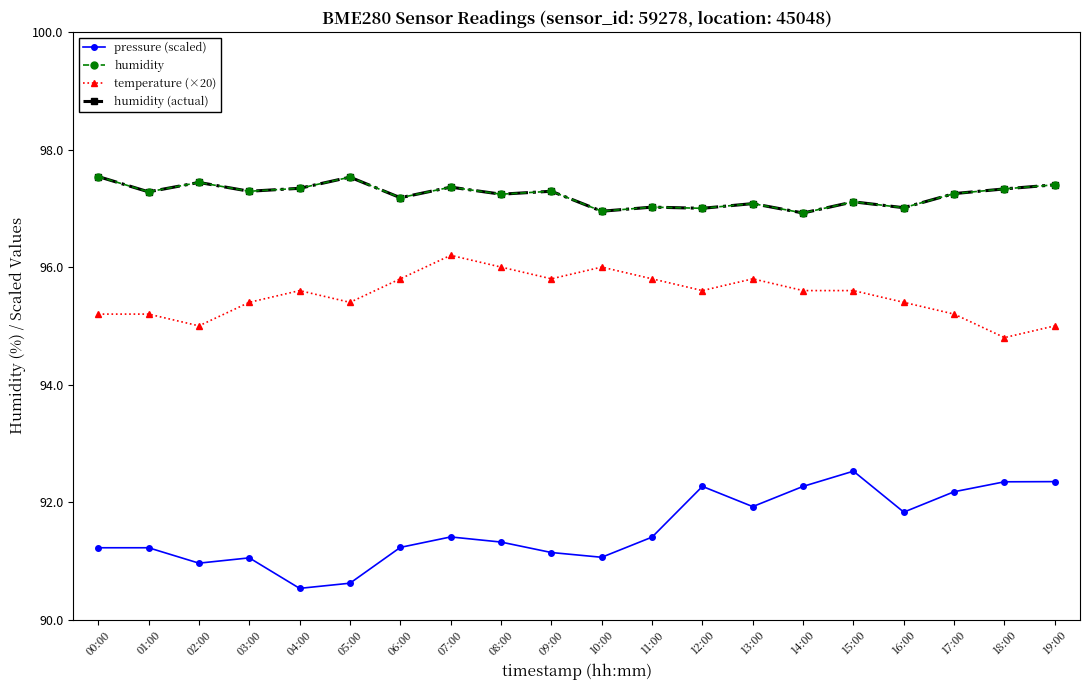

Does the chart have visible grid lines?

No